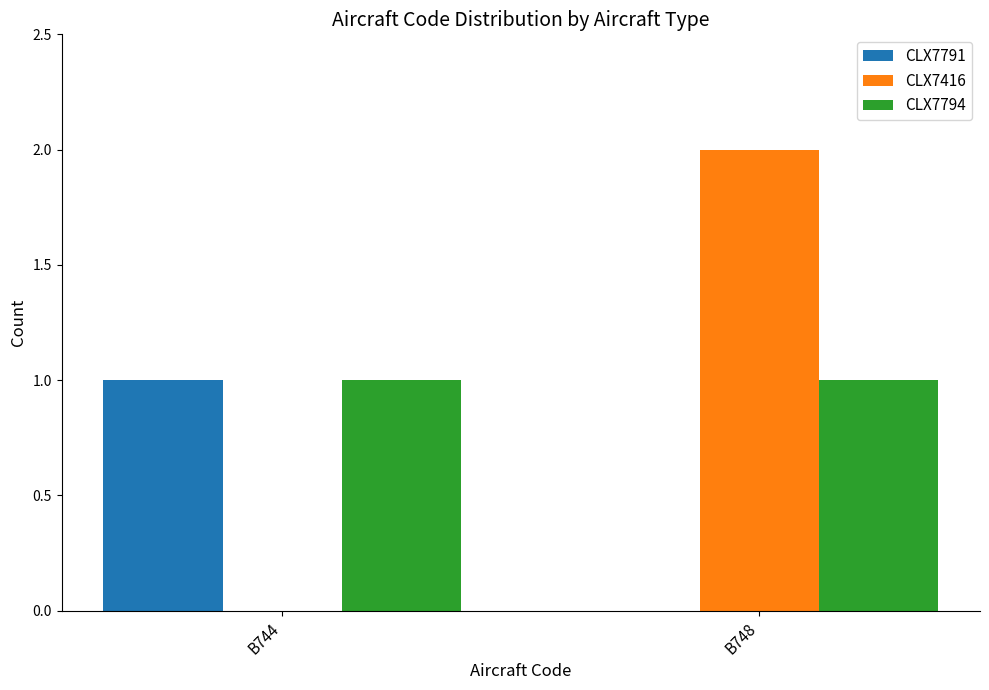

Does the chart contain stacked bars?

No